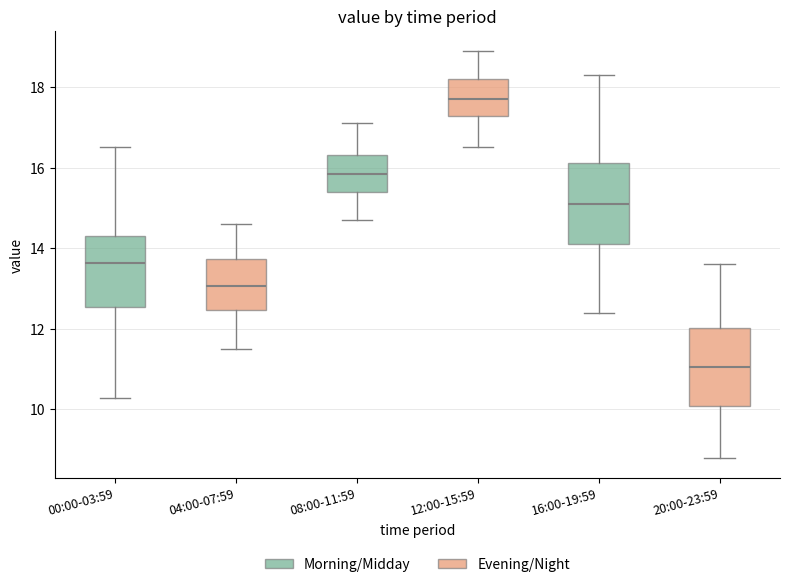

Where does the lower whisker of the box for 16:00-19:59 end on the y-axis? The values are not printed on the chart, so give them approximately, as read against the axis.

12.4